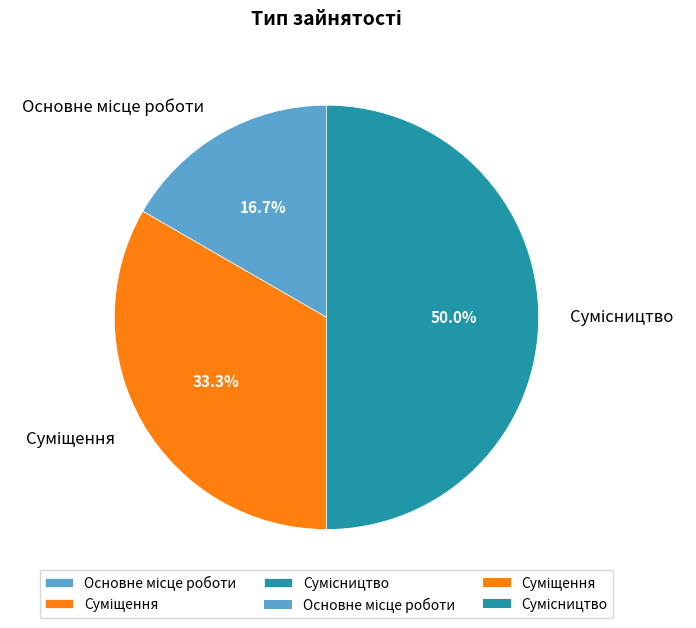

Rank the categories by value from lowest to highest.

Основне місце роботи, Суміщення, Сумісництво